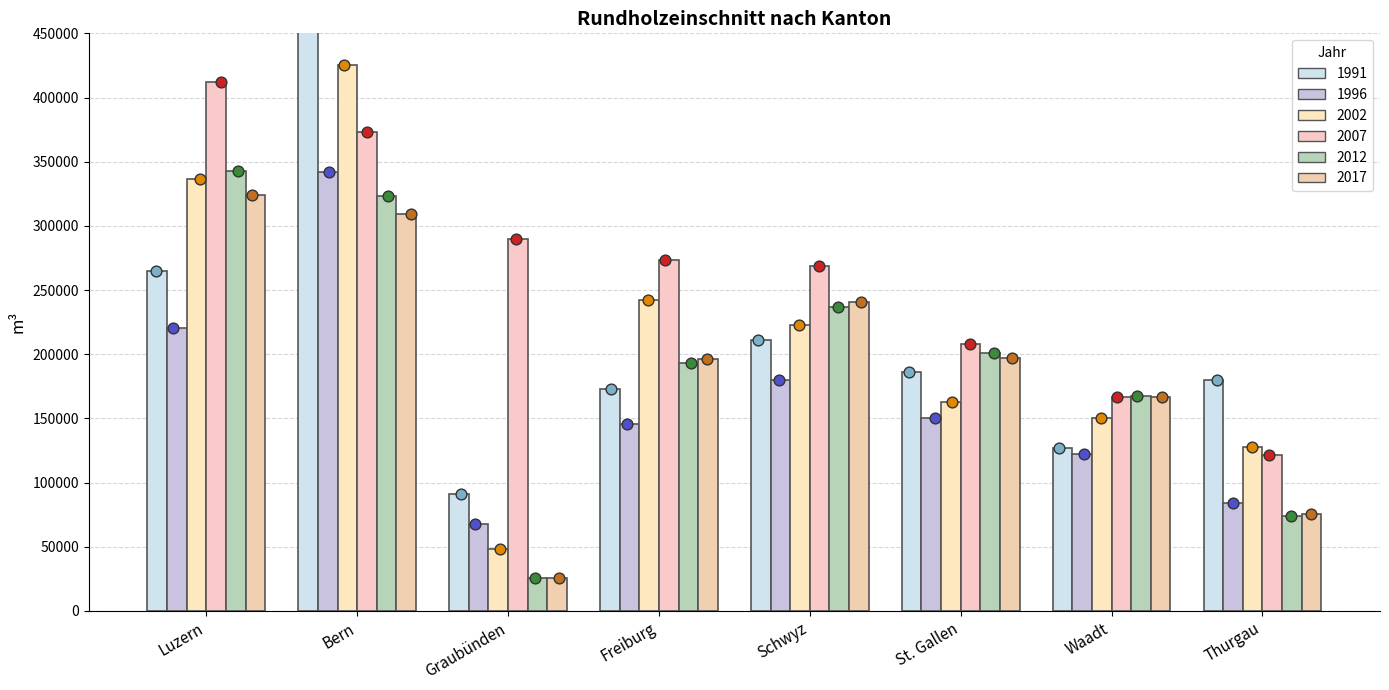

Which series has the widest spread of Y values?

1991